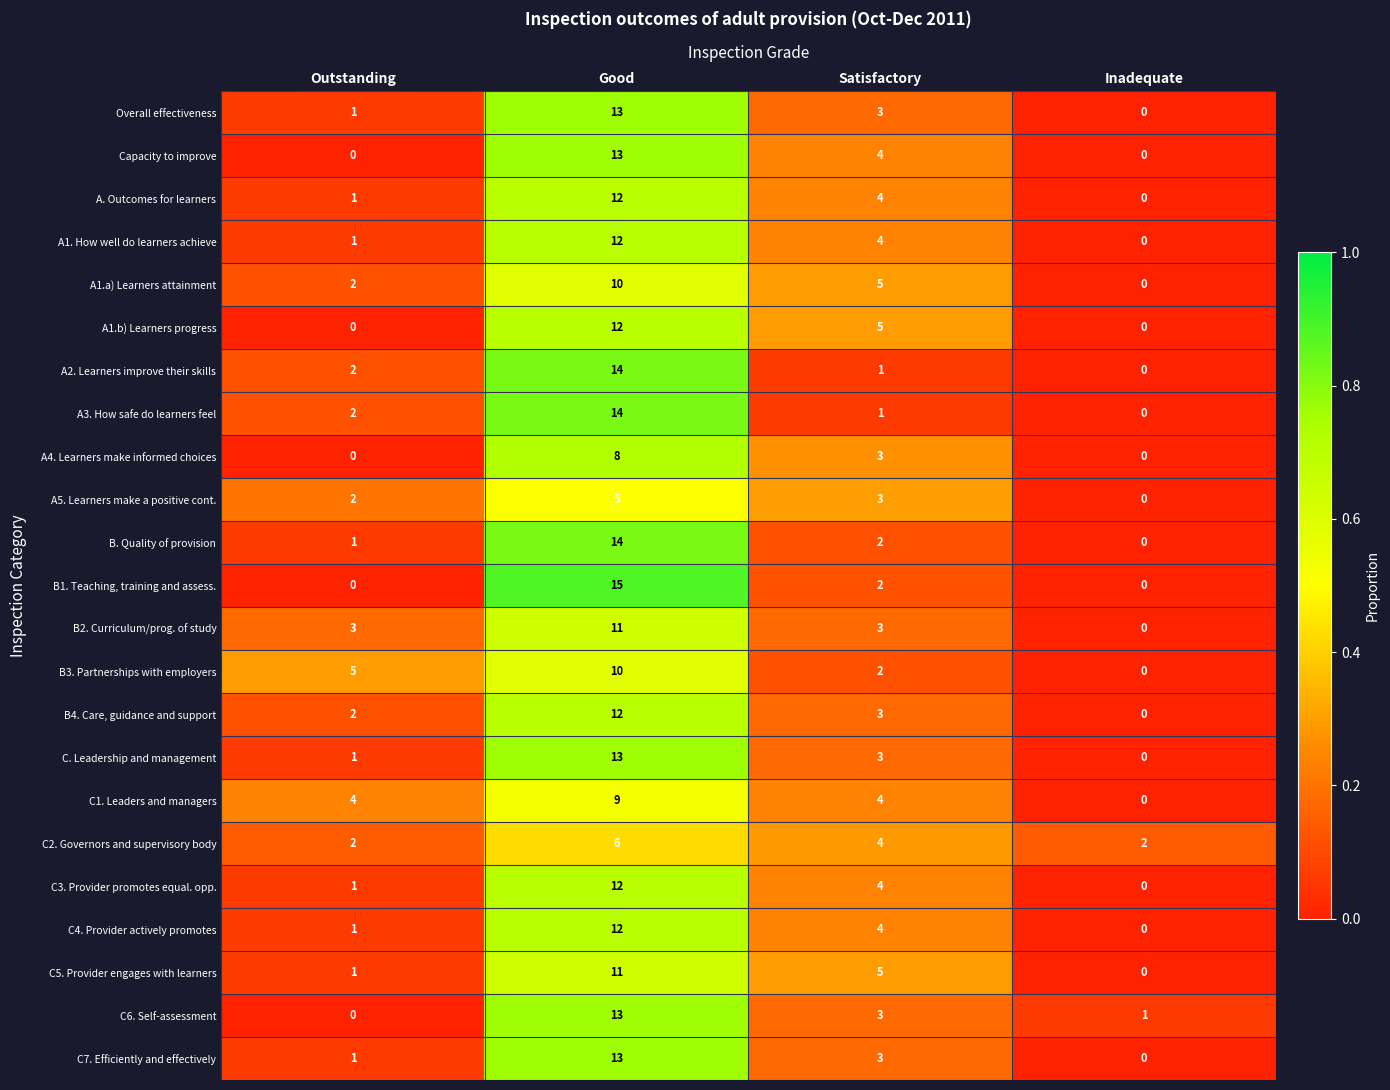

The C. Leadership and management series shows 0 at Inadequate. True or false?

True